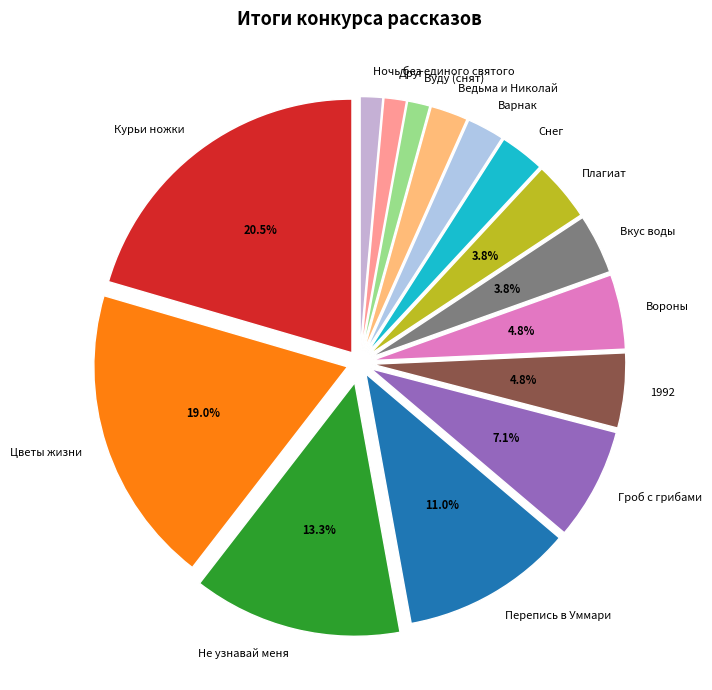

Which category has the biggest portion of the pie?

Курьи ножки